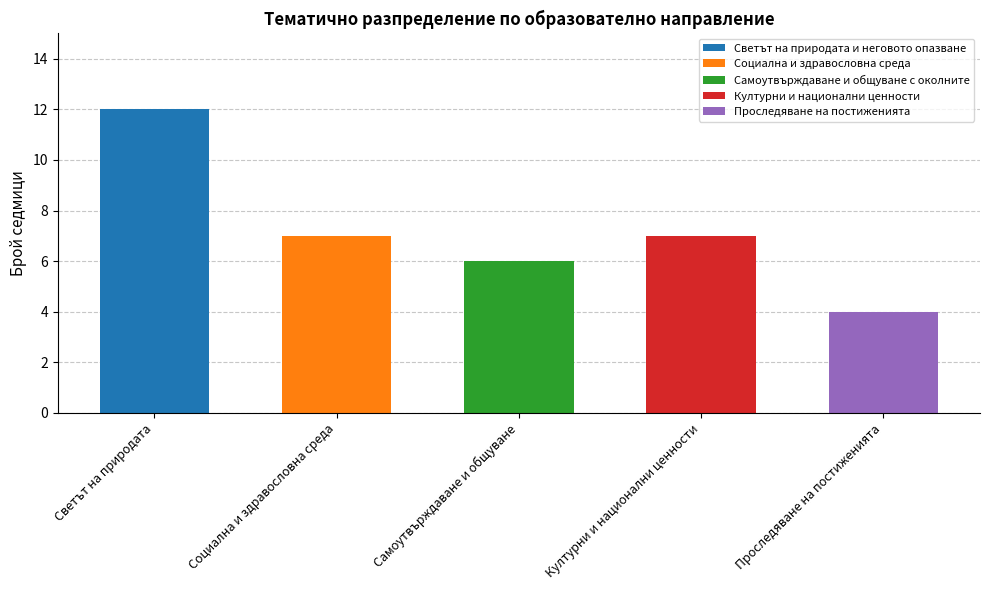

What is the difference between the values at Социална и здравословна среда and Самоутвърждаване и общуване?

1